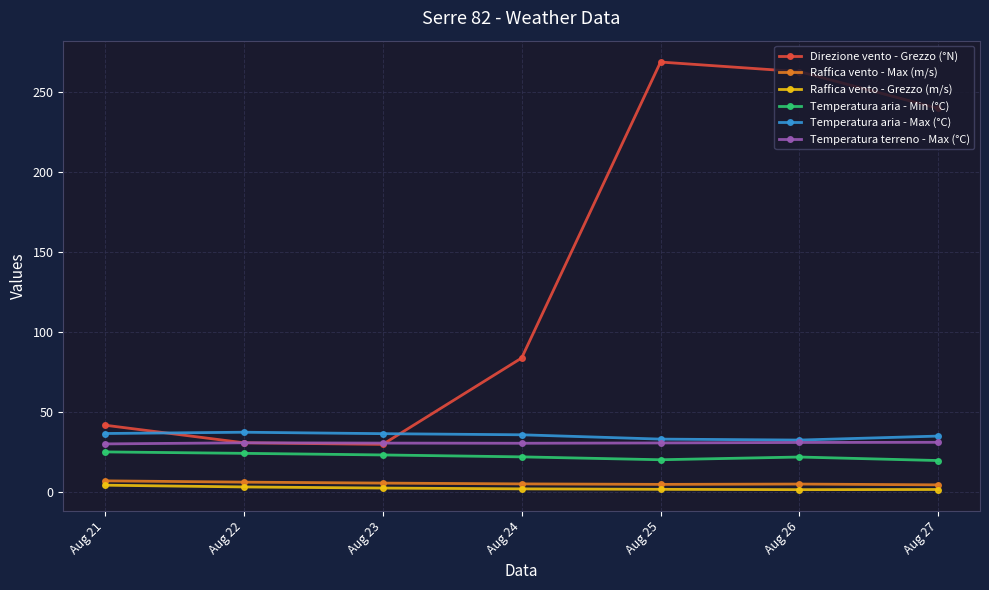

What is the spread (max minus min) of values at Aug 25?

267.1